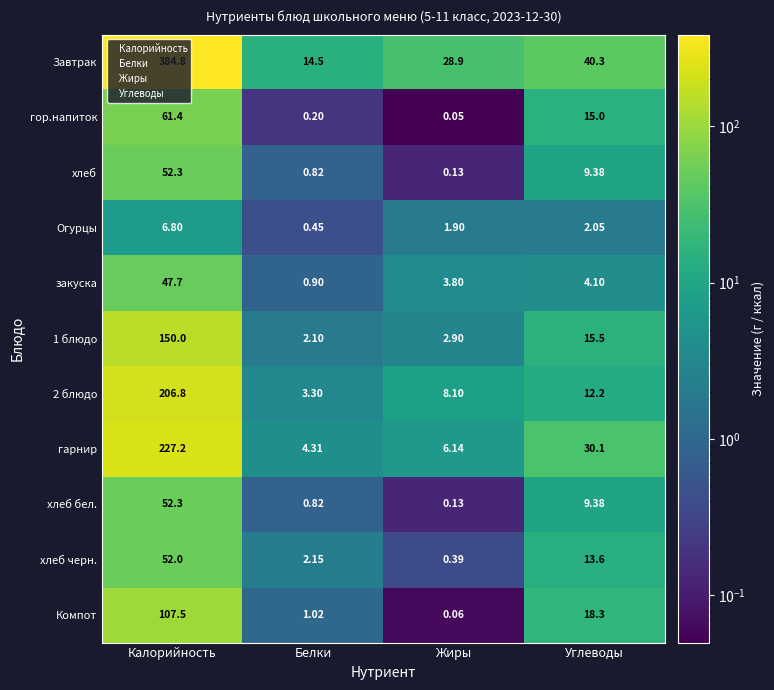

Rank the categories by Огурцы value from lowest to highest.

Белки, Жиры, Углеводы, Калорийность